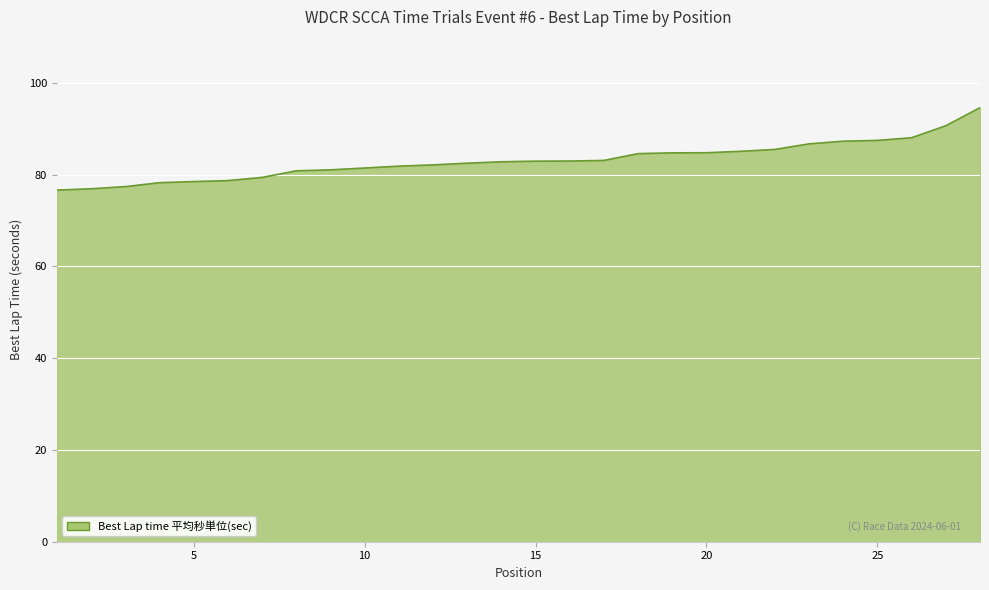

What is the smallest value displayed?

76.6